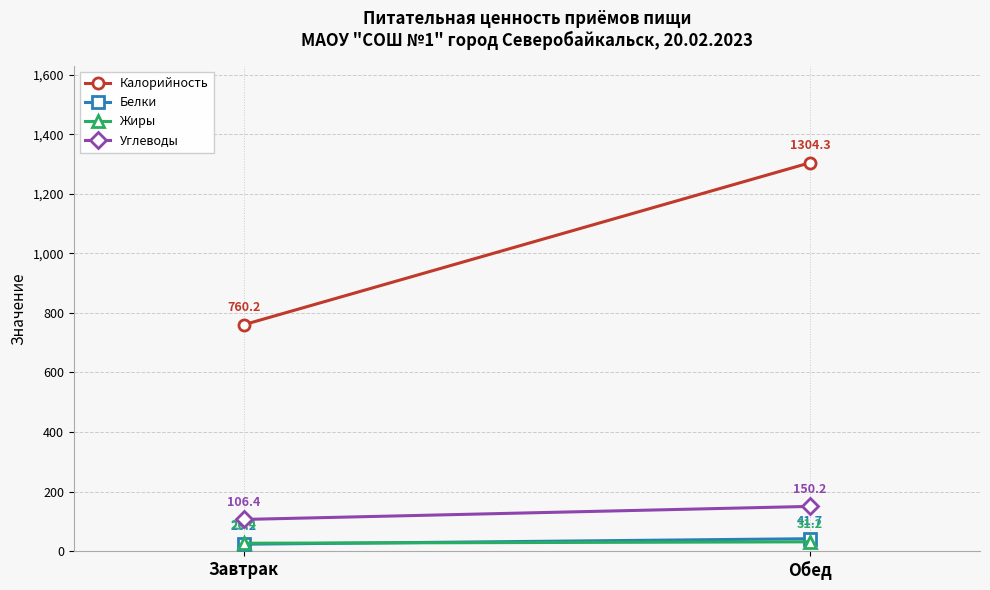

What is the sum of the Углеводы values at Завтрак and Обед?

256.6